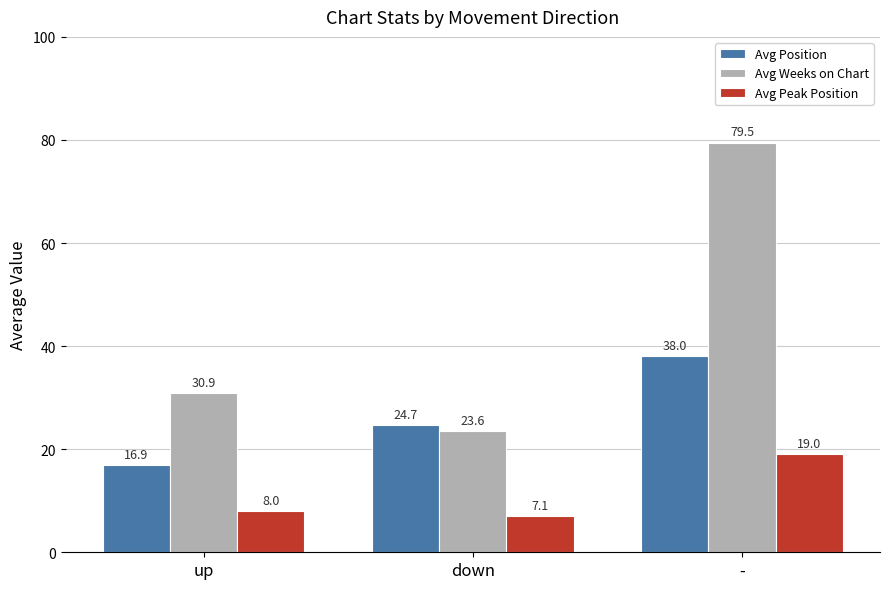

At which label is Avg Weeks on Chart closest to 51?

up